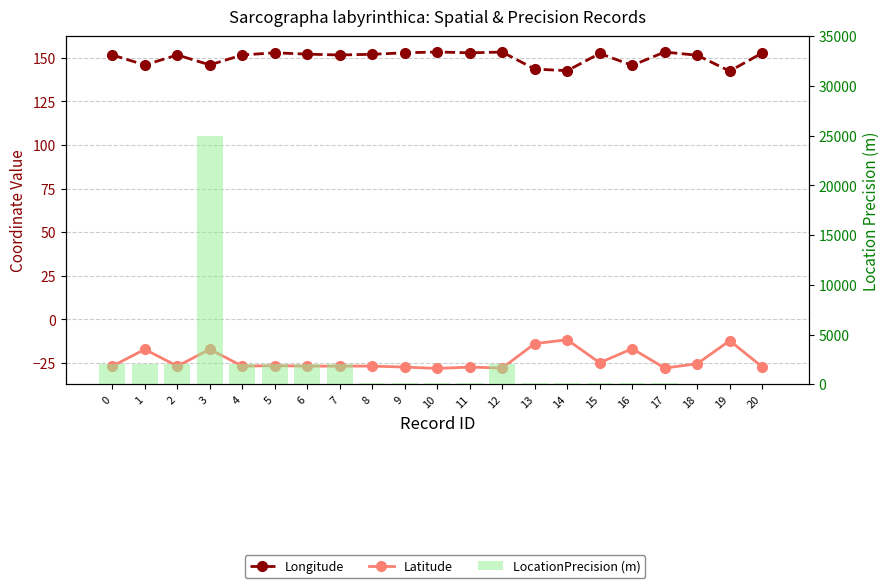

What is the sum of all Longitude values?

3151.5